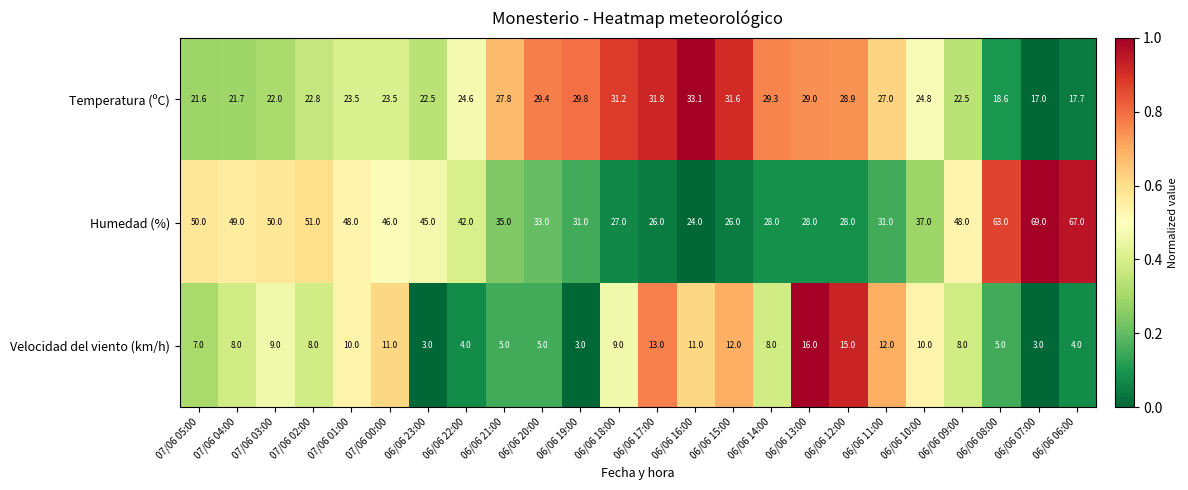

Which series changed the most between 06/06 17:00 and 06/06 08:00?

Humedad (%)